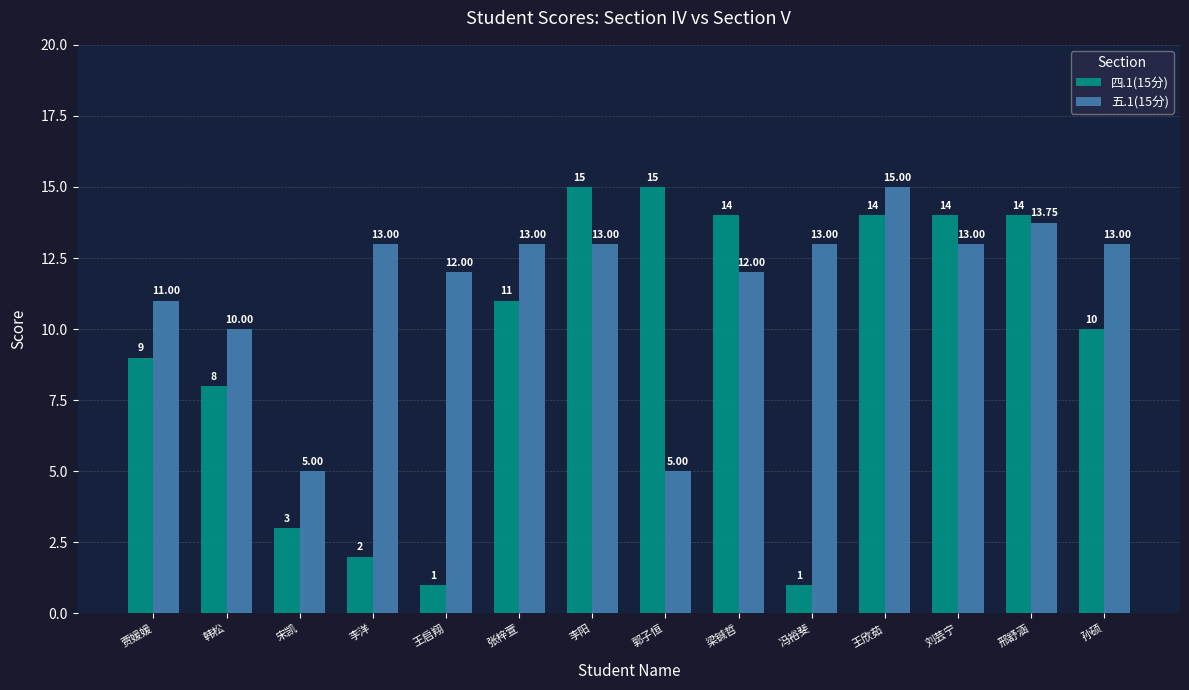

How many bars are there in total?

28